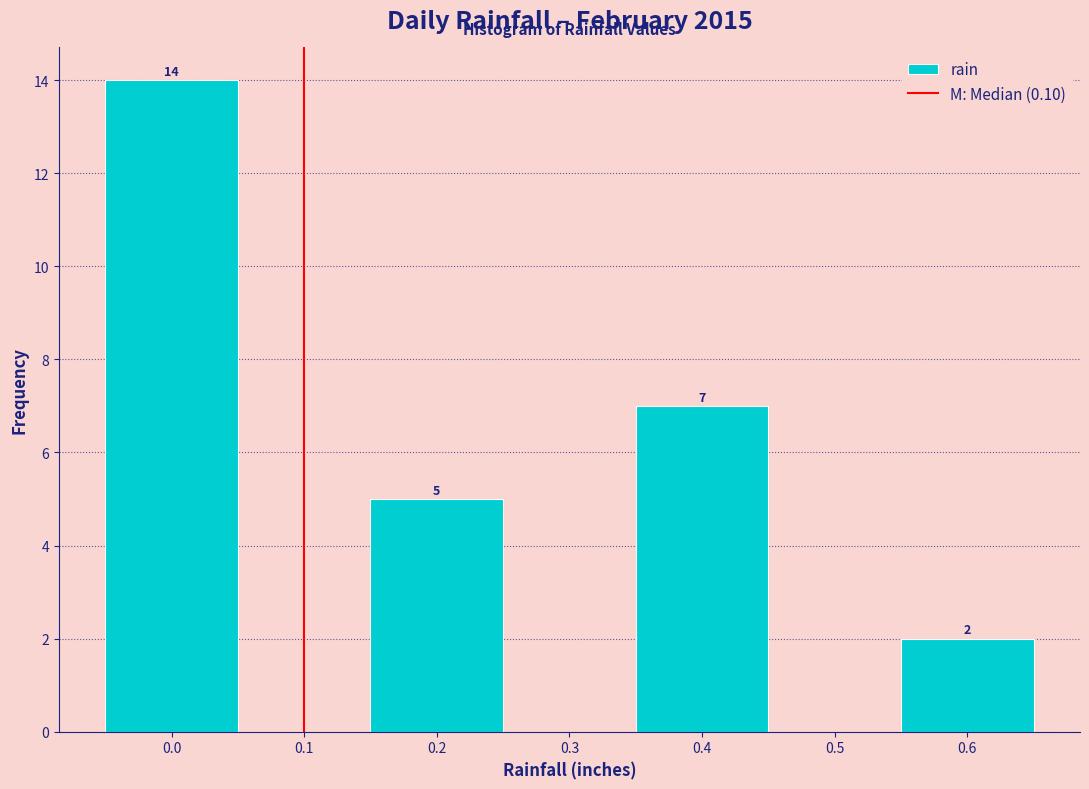

Which range on the x-axis has the tallest bar?

-0.05 to 0.05